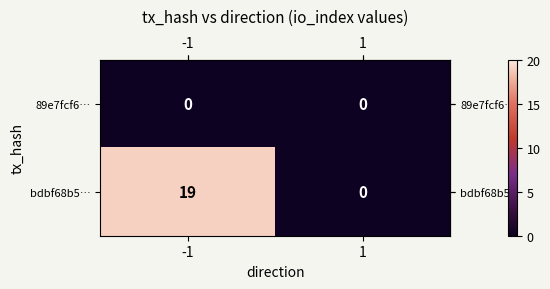

Which series has the widest spread of values?

bdbf68b5…